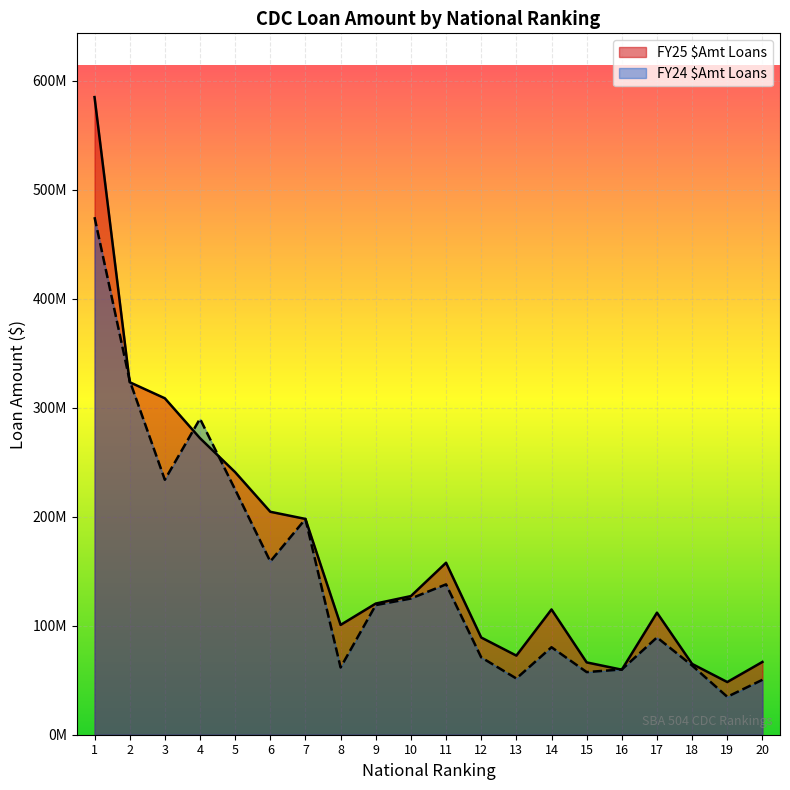

Is it true that FY24 $Amt Loans equals 32330919 at 13?

False